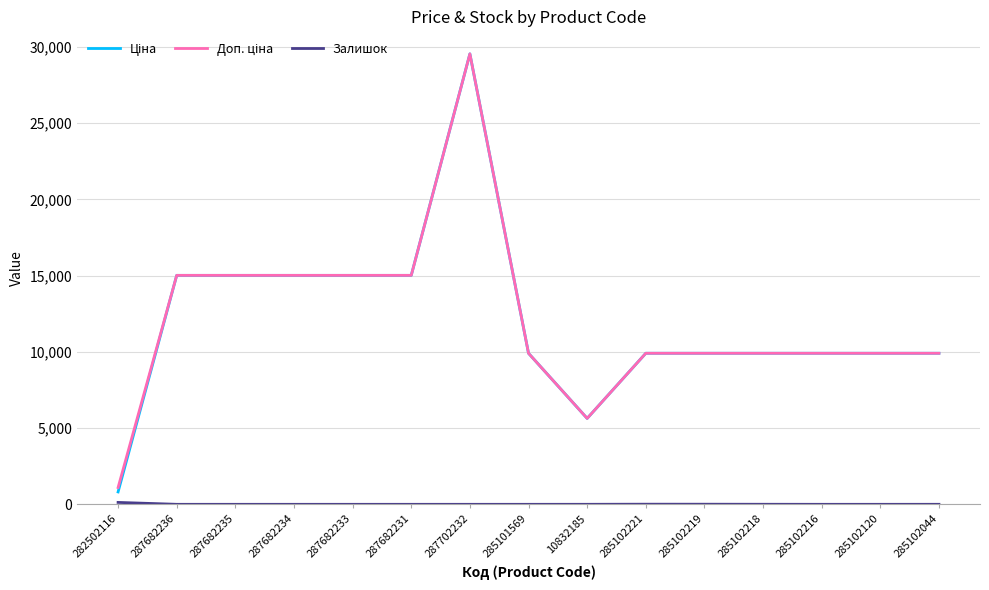

Is this an area chart (filled region under the line)?

No